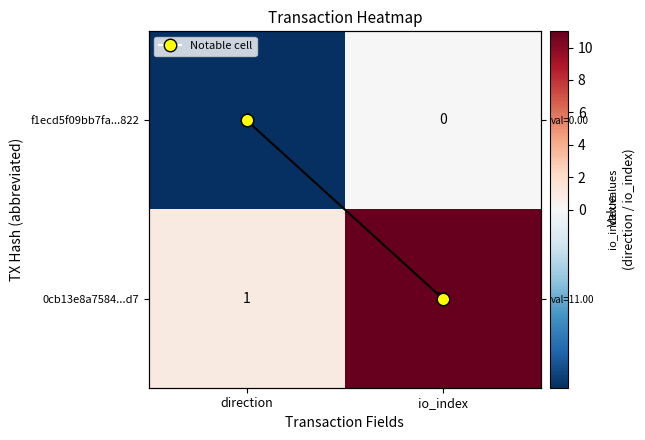

Which series changed the most between direction and io_index?

0cb13e8a7584...d7